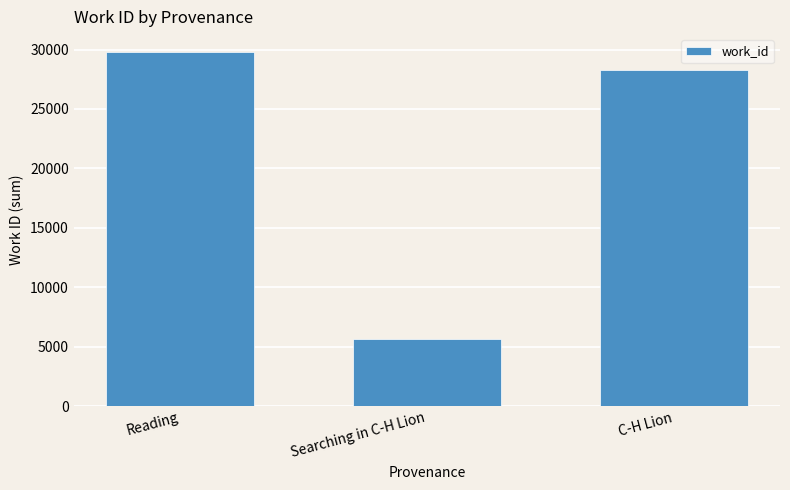

Count the number of categories in the chart.

3